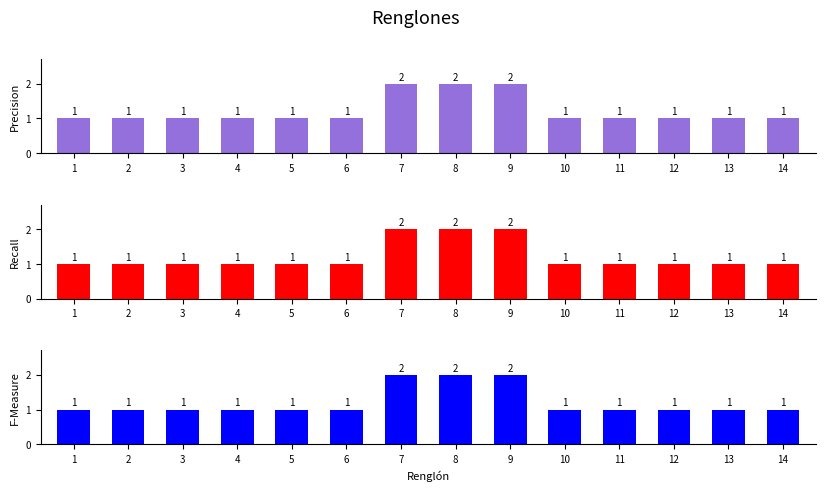

At which category does the chart reach its minimum across all series?

1